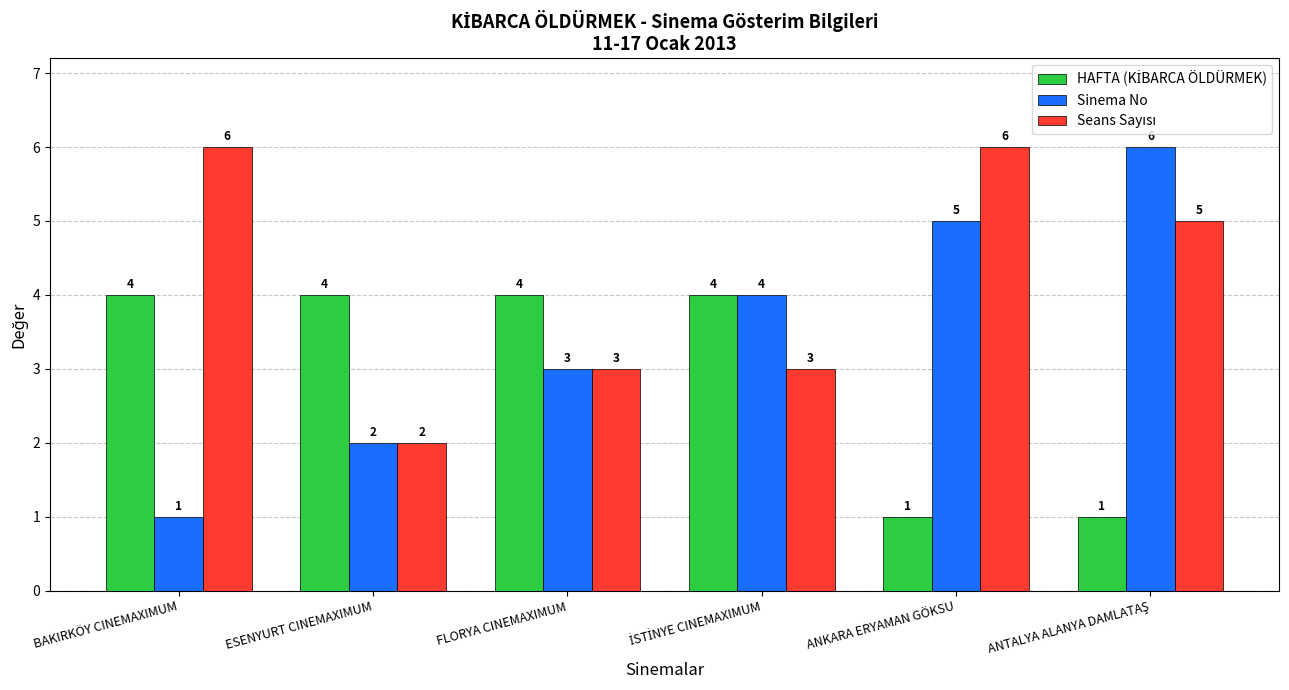

What is the total value across all series at ANKARA ERYAMAN GÖKSU?

12